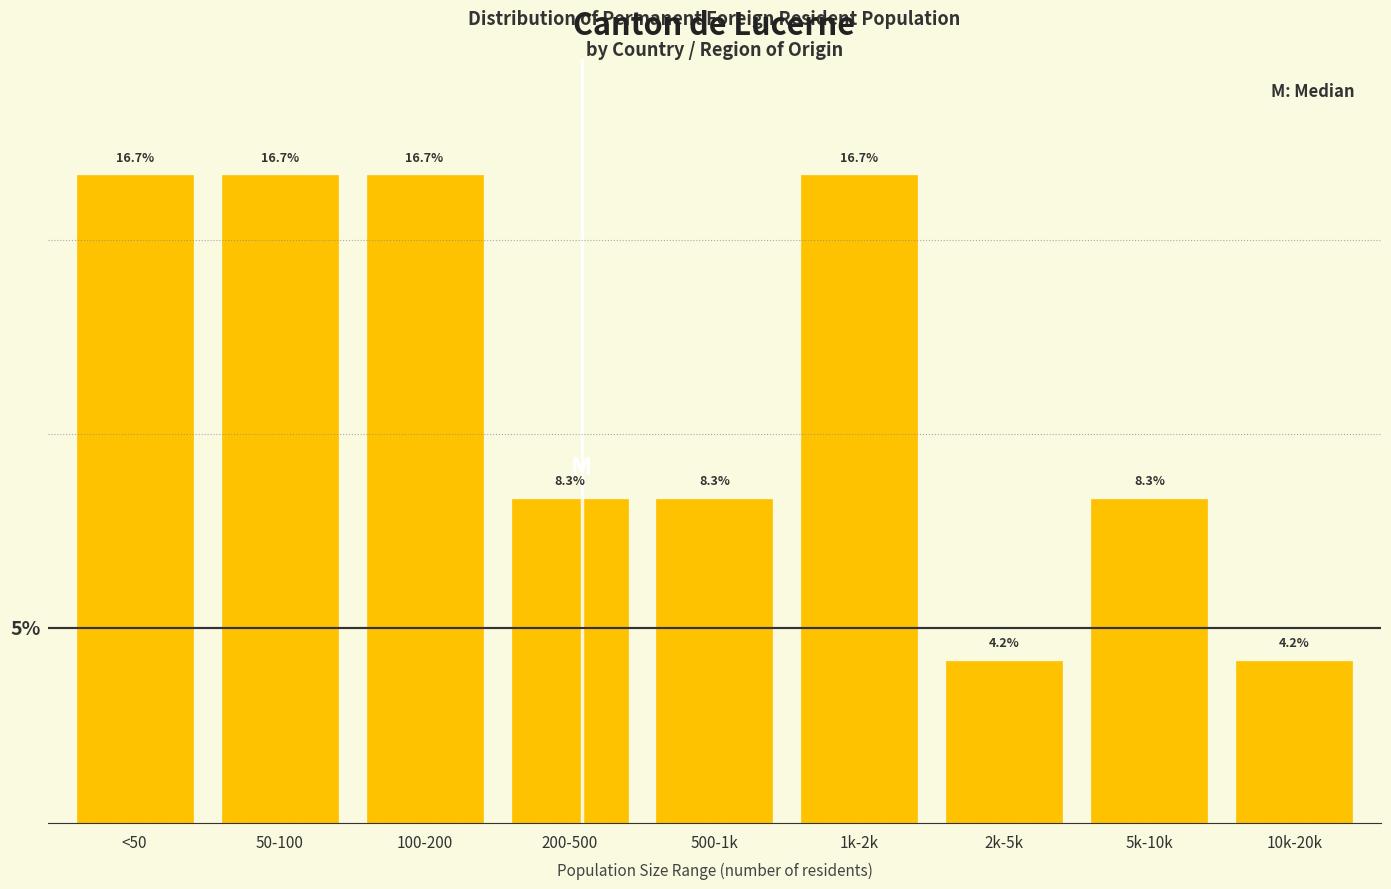

Which has a higher value, 1k-2k or 5k-10k?

1k-2k